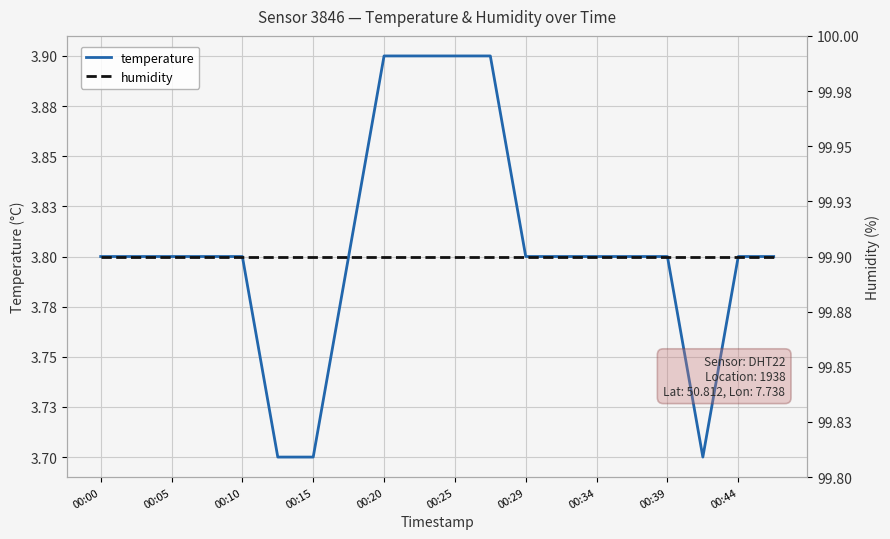

How many lines are shown in the chart?

2